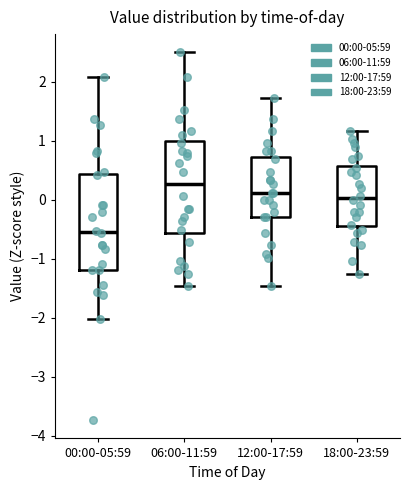

Reading left to right, read every box against the y-axis: the position of its median line, the range the box covers, and the ends of its whiskers. The values are not printed on the chart, so give them approximately, as read against the axis.

00:00-05:59: median -0.5, box -1.2 to 0.4, whiskers -2.0 to 2.1
06:00-11:59: median 0.3, box -0.6 to 1.0, whiskers -1.5 to 2.5
12:00-17:59: median 0.1, box -0.3 to 0.7, whiskers -1.5 to 1.7
18:00-23:59: median 0.0, box -0.4 to 0.6, whiskers -1.3 to 1.2